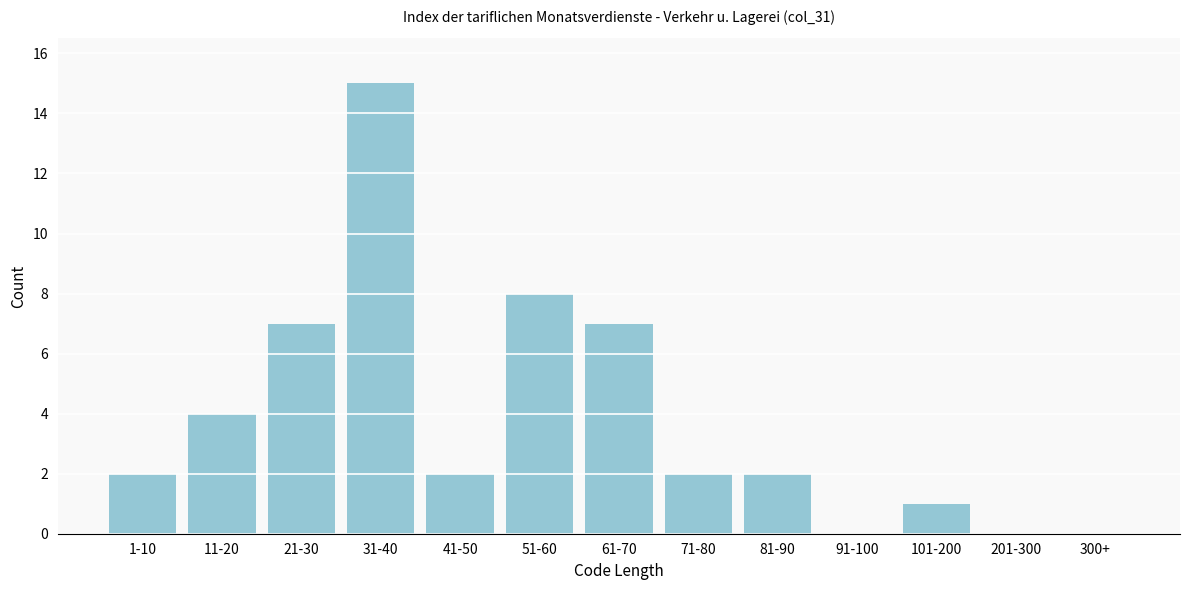

Reading left to right, what are all the values shown in this chart?

1-10=2	11-20=4	21-30=7	31-40=15	41-50=2	51-60=8	61-70=7	71-80=2	81-90=2	91-100=0	101-200=1	201-300=0	300+=0